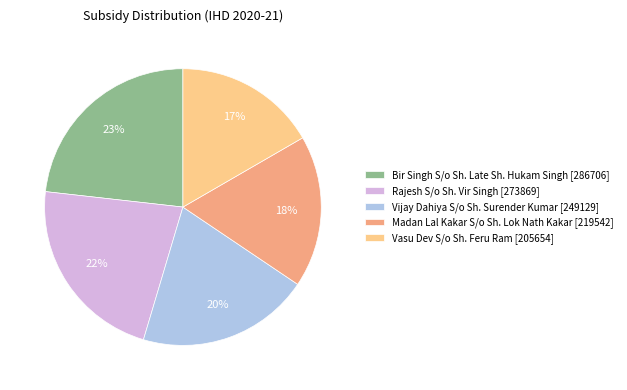

To the nearest percent, what portion does Rajesh S/o Sh. Vir Singh represent?

22%